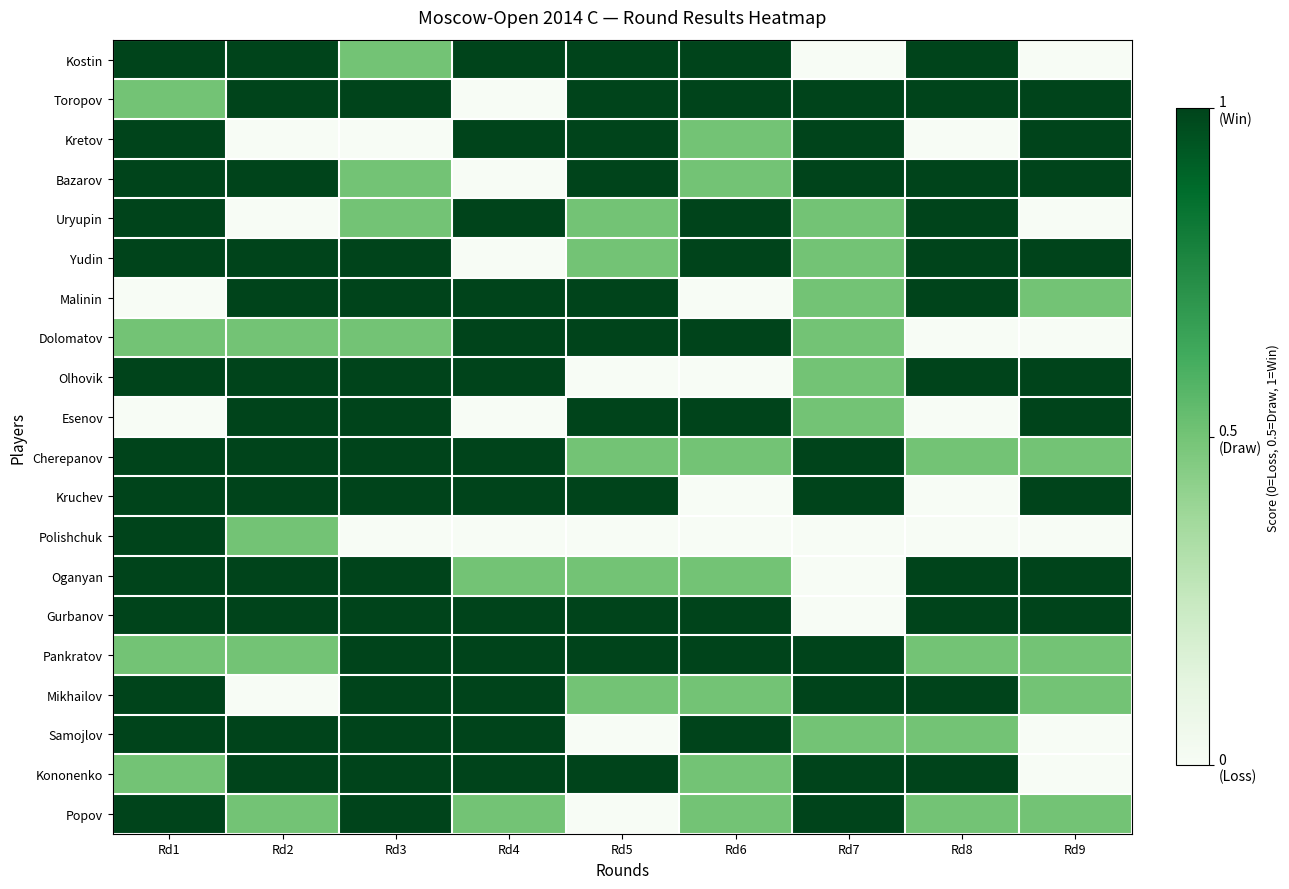

Reading right to left, list all the values displayed in this chart.

Kostin: Rd9=0.0	Rd8=1.0	Rd7=0.0	Rd6=1.0	Rd5=1.0	Rd4=1.0	Rd3=0.5	Rd2=1.0	Rd1=1.0
Toropov: Rd9=1.0	Rd8=1.0	Rd7=1.0	Rd6=1.0	Rd5=1.0	Rd4=0.0	Rd3=1.0	Rd2=1.0	Rd1=0.5
Kretov: Rd9=1.0	Rd8=0.0	Rd7=1.0	Rd6=0.5	Rd5=1.0	Rd4=1.0	Rd3=0.0	Rd2=0.0	Rd1=1.0
Bazarov: Rd9=1.0	Rd8=1.0	Rd7=1.0	Rd6=0.5	Rd5=1.0	Rd4=0.0	Rd3=0.5	Rd2=1.0	Rd1=1.0
Uryupin: Rd9=0.0	Rd8=1.0	Rd7=0.5	Rd6=1.0	Rd5=0.5	Rd4=1.0	Rd3=0.5	Rd2=0.0	Rd1=1.0
Yudin: Rd9=1.0	Rd8=1.0	Rd7=0.5	Rd6=1.0	Rd5=0.5	Rd4=0.0	Rd3=1.0	Rd2=1.0	Rd1=1.0
Malinin: Rd9=0.5	Rd8=1.0	Rd7=0.5	Rd6=0.0	Rd5=1.0	Rd4=1.0	Rd3=1.0	Rd2=1.0	Rd1=0.0
Dolomatov: Rd9=0.0	Rd8=0.0	Rd7=0.5	Rd6=1.0	Rd5=1.0	Rd4=1.0	Rd3=0.5	Rd2=0.5	Rd1=0.5
Olhovik: Rd9=1.0	Rd8=1.0	Rd7=0.5	Rd6=0.0	Rd5=0.0	Rd4=1.0	Rd3=1.0	Rd2=1.0	Rd1=1.0
Esenov: Rd9=1.0	Rd8=0.0	Rd7=0.5	Rd6=1.0	Rd5=1.0	Rd4=0.0	Rd3=1.0	Rd2=1.0	Rd1=0.0
Cherepanov: Rd9=0.5	Rd8=0.5	Rd7=1.0	Rd6=0.5	Rd5=0.5	Rd4=1.0	Rd3=1.0	Rd2=1.0	Rd1=1.0
Kruchev: Rd9=1.0	Rd8=0.0	Rd7=1.0	Rd6=0.0	Rd5=1.0	Rd4=1.0	Rd3=1.0	Rd2=1.0	Rd1=1.0
Polishchuk: Rd9=0.0	Rd8=0.0	Rd7=0.0	Rd6=0.0	Rd5=0.0	Rd4=0.0	Rd3=0.0	Rd2=0.5	Rd1=1.0
Oganyan: Rd9=1.0	Rd8=1.0	Rd7=0.0	Rd6=0.5	Rd5=0.5	Rd4=0.5	Rd3=1.0	Rd2=1.0	Rd1=1.0
Gurbanov: Rd9=1.0	Rd8=1.0	Rd7=0.0	Rd6=1.0	Rd5=1.0	Rd4=1.0	Rd3=1.0	Rd2=1.0	Rd1=1.0
Pankratov: Rd9=0.5	Rd8=0.5	Rd7=1.0	Rd6=1.0	Rd5=1.0	Rd4=1.0	Rd3=1.0	Rd2=0.5	Rd1=0.5
Mikhailov: Rd9=0.5	Rd8=1.0	Rd7=1.0	Rd6=0.5	Rd5=0.5	Rd4=1.0	Rd3=1.0	Rd2=0.0	Rd1=1.0
Samojlov: Rd9=0.0	Rd8=0.5	Rd7=0.5	Rd6=1.0	Rd5=0.0	Rd4=1.0	Rd3=1.0	Rd2=1.0	Rd1=1.0
Kononenko: Rd9=0.0	Rd8=1.0	Rd7=1.0	Rd6=0.5	Rd5=1.0	Rd4=1.0	Rd3=1.0	Rd2=1.0	Rd1=0.5
Popov: Rd9=0.5	Rd8=0.5	Rd7=1.0	Rd6=0.5	Rd5=0.0	Rd4=0.5	Rd3=1.0	Rd2=0.5	Rd1=1.0